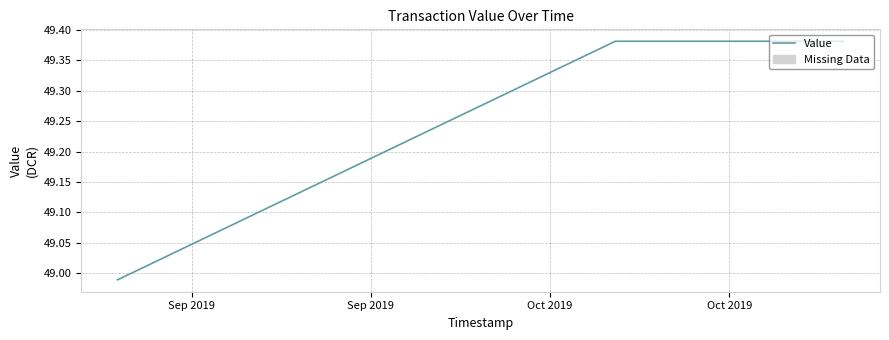

What is the difference between the maximum and minimum values?

0.4